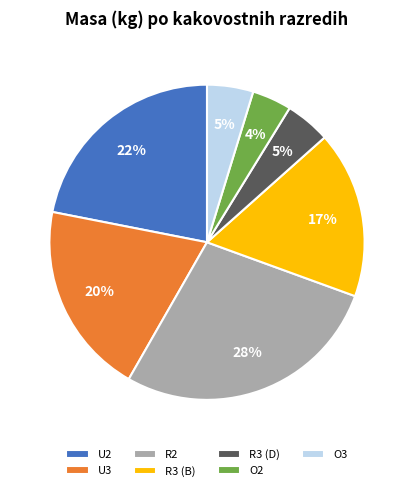

What percentage is the O2 slice, to the nearest percent?

4%